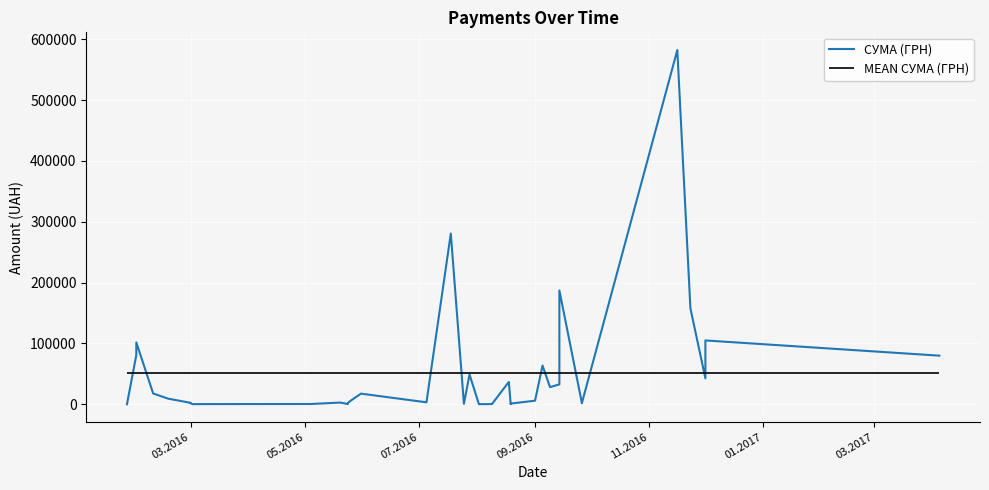

What is the smallest value displayed?

23.1